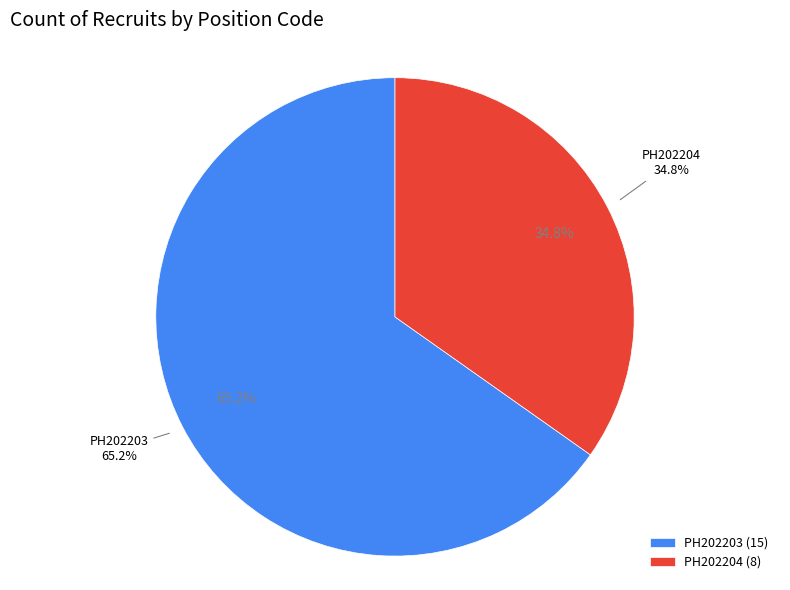

True or false: PH202204 accounts for 35% of the total.

True